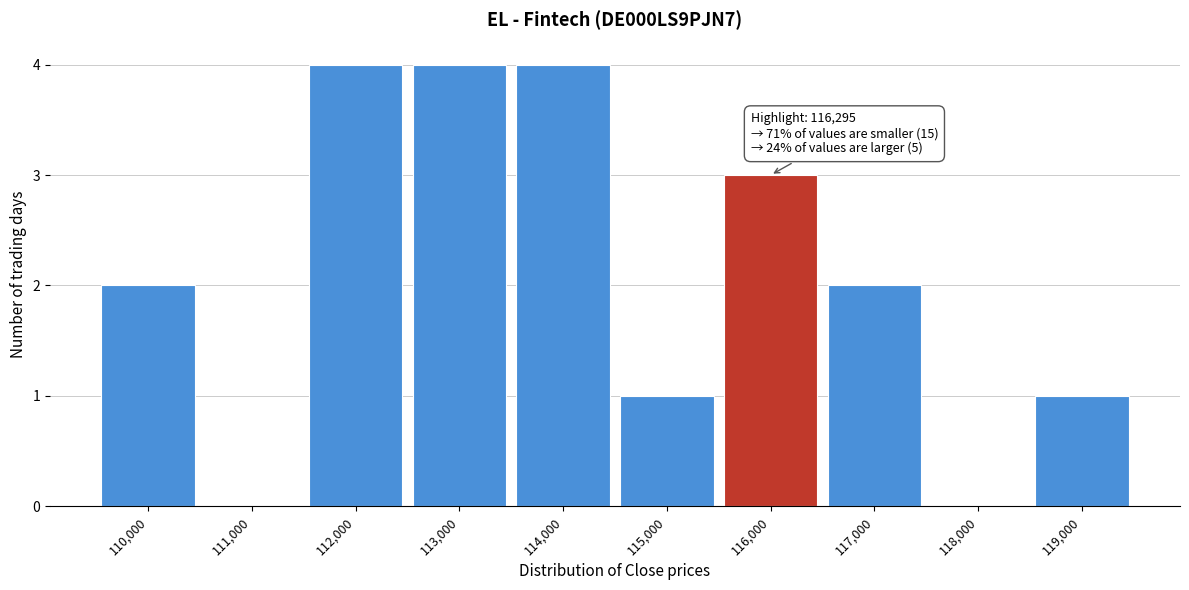

Reading left to right, extract all data points from this chart.

110,000=2	111,000=0	112,000=4	113,000=4	114,000=4	115,000=1	116,000=3	117,000=2	118,000=0	119,000=1